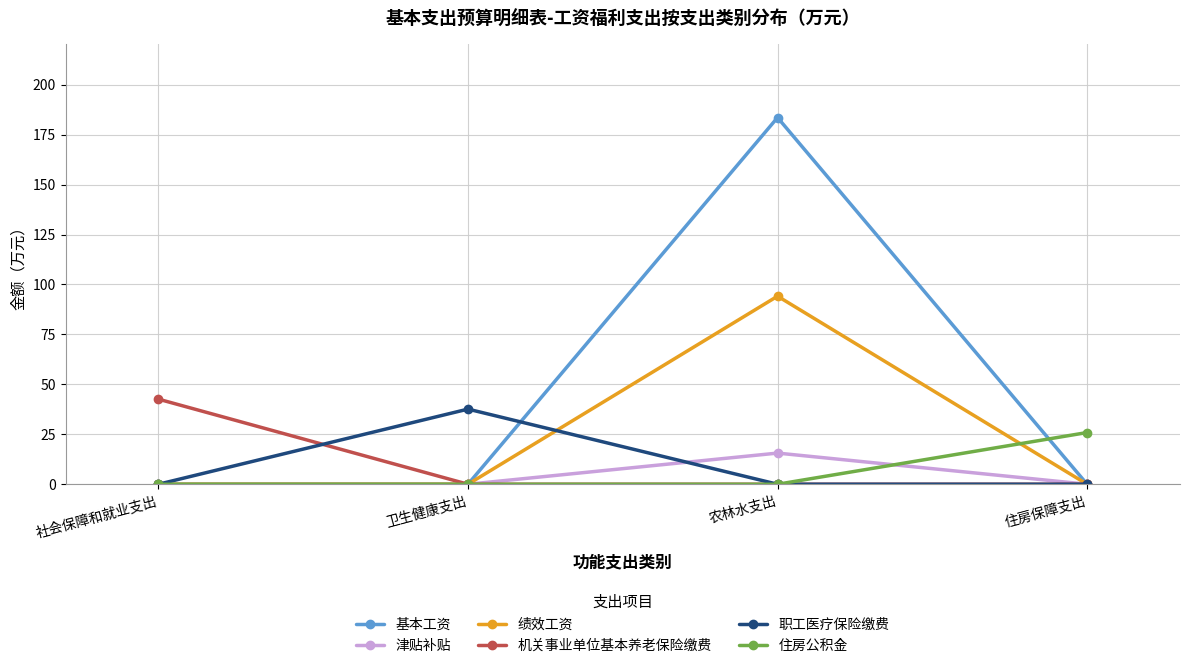

How many distinct data groups are displayed?

6